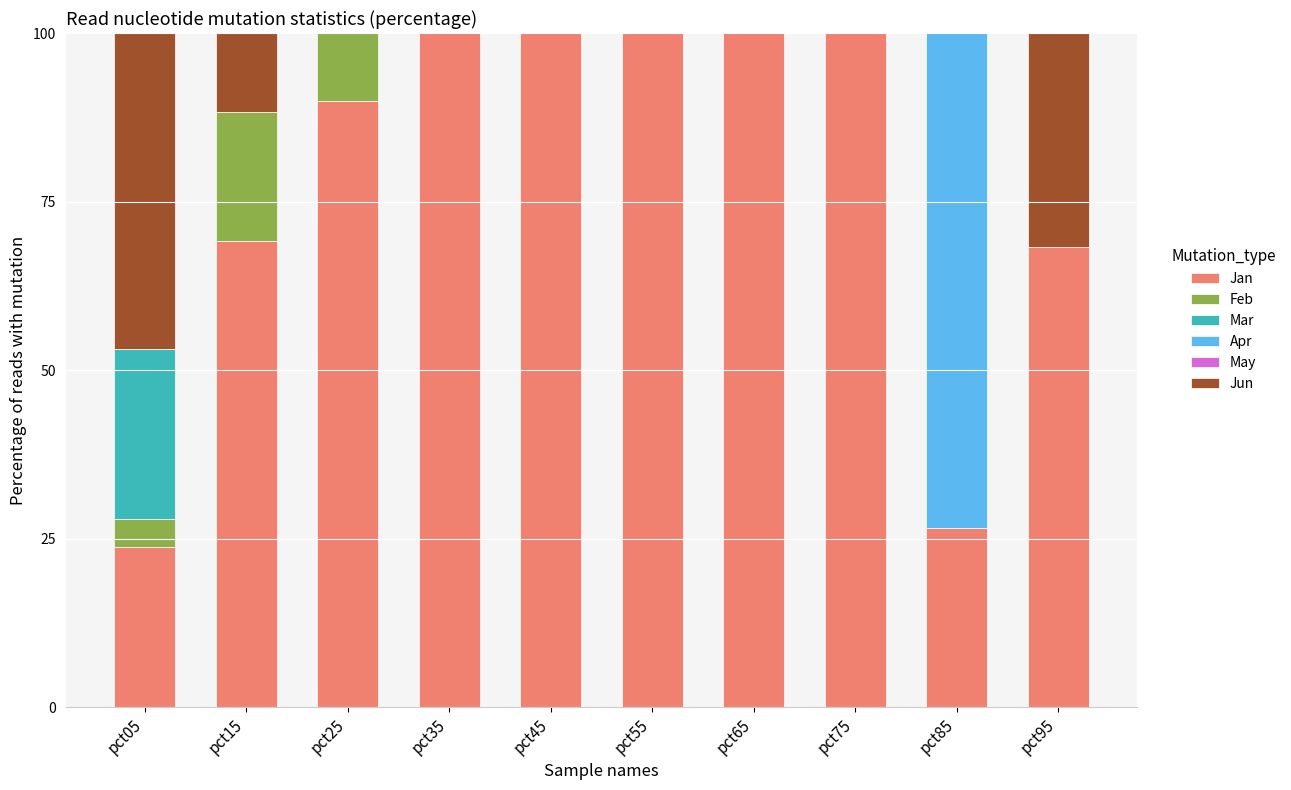

What is the maximum value for Jan?

100.0